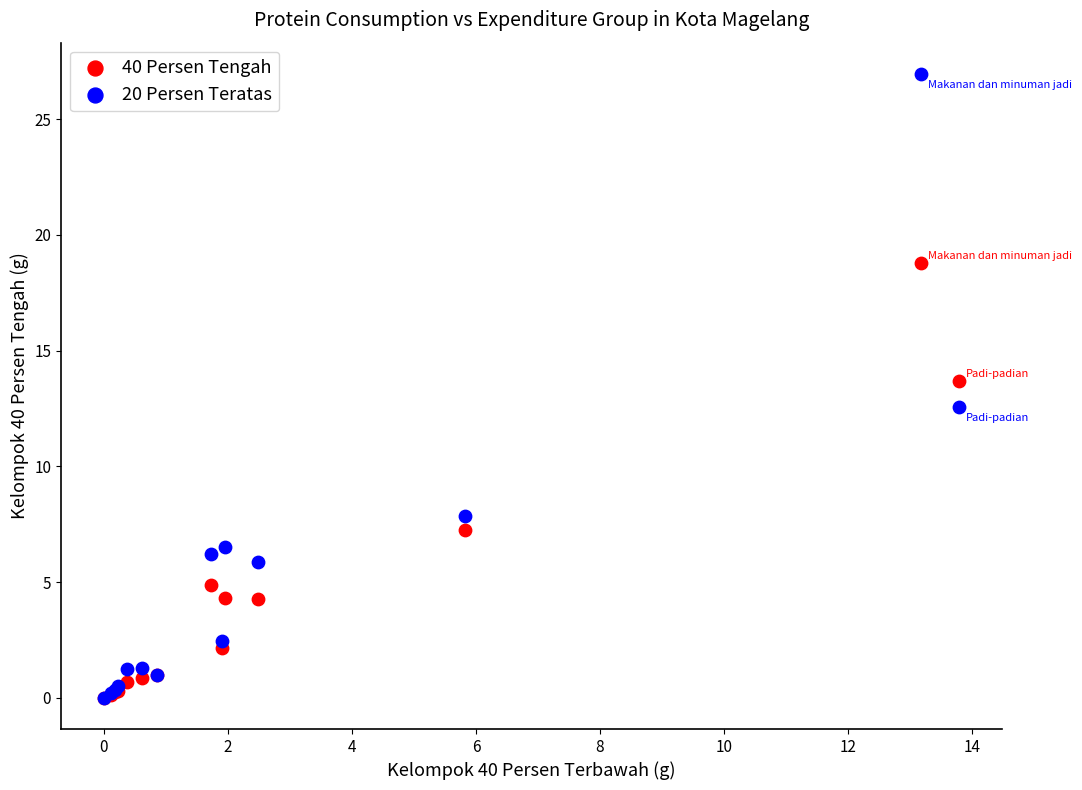

Which series reaches the maximum Y coordinate?

20 Persen Teratas